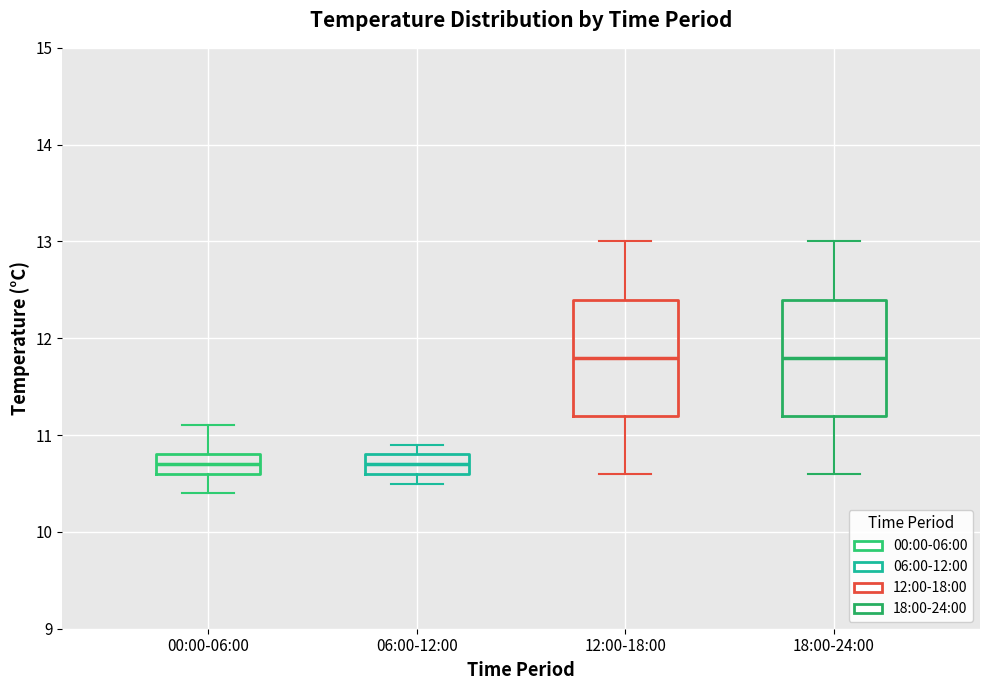

Reading left to right, read every box against the y-axis: the position of its median line, the range the box covers, and the ends of its whiskers. The values are not printed on the chart, so give them approximately, as read against the axis.

00:00-06:00: median 10.7, box 10.6 to 10.8, whiskers 10.4 to 11.1
06:00-12:00: median 10.7, box 10.6 to 10.8, whiskers 10.5 to 10.9
12:00-18:00: median 11.8, box 11.2 to 12.4, whiskers 10.6 to 13.0
18:00-24:00: median 11.8, box 11.2 to 12.4, whiskers 10.6 to 13.0